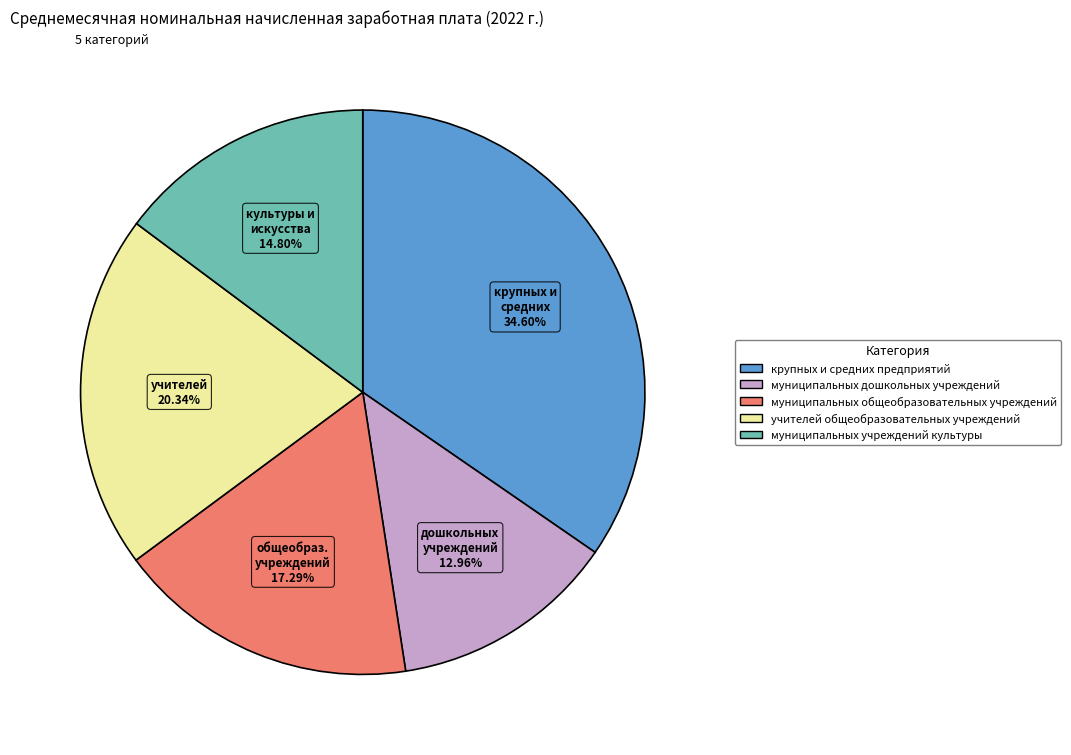

What is the largest slice in the pie chart?

крупных и средних предприятий